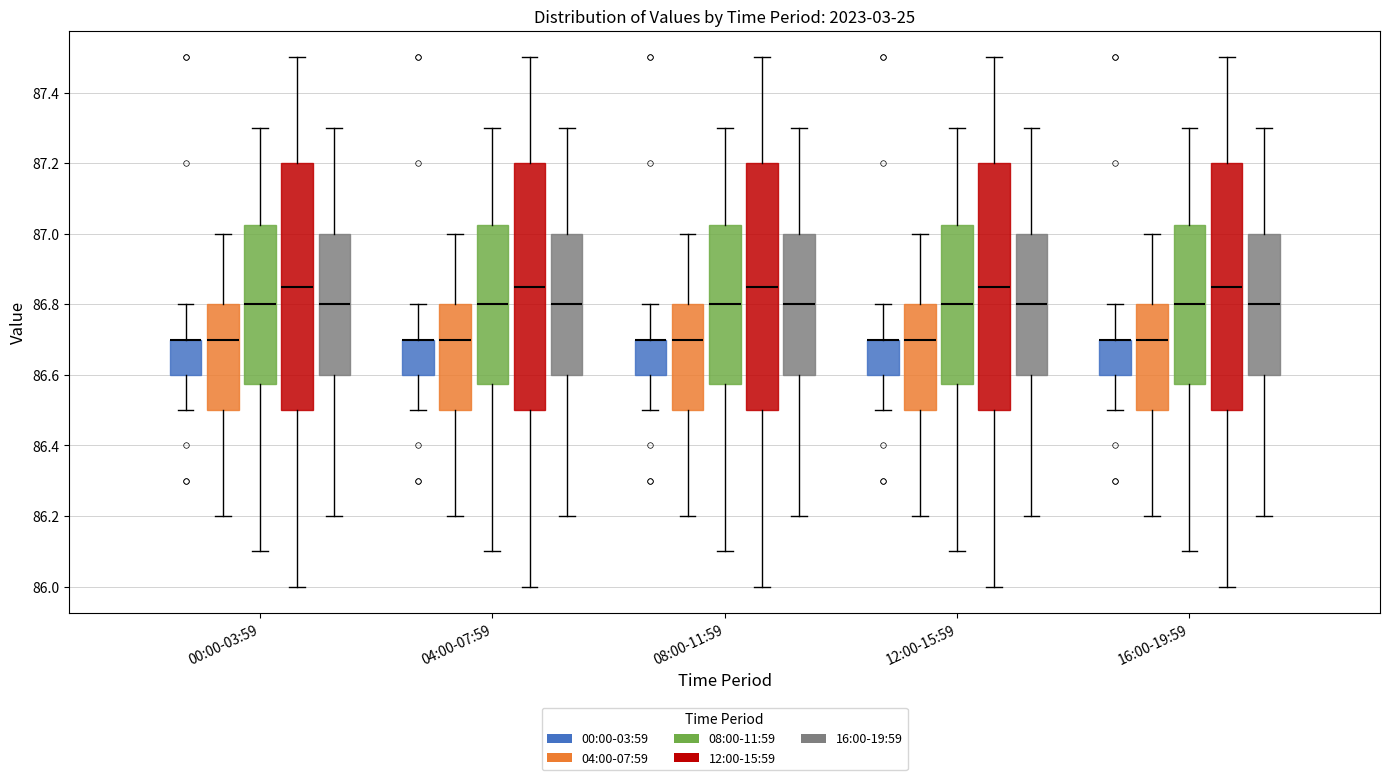

Reading left to right, transcribe this box plot: for each box, give where its median line is, the range the box spans, and where its two whiskers end, as read against the y-axis. The values are not printed on the chart, so give them approximately, as read against the axis.

00:00-03:59 (00:00-03:59): median 86.70 (drawn on the box's upper edge), box 86.60 to 86.70, whiskers 86.50 to 86.80
00:00-03:59 (04:00-07:59): median 86.70, box 86.50 to 86.80, whiskers 86.20 to 87.00
00:00-03:59 (08:00-11:59): median 86.80, box 86.58 to 87.02, whiskers 86.10 to 87.30
00:00-03:59 (12:00-15:59): median 86.86, box 86.50 to 87.20, whiskers 86.00 to 87.50
00:00-03:59 (16:00-19:59): median 86.80, box 86.60 to 87.00, whiskers 86.20 to 87.30
04:00-07:59 (00:00-03:59): median 86.70 (drawn on the box's upper edge), box 86.60 to 86.70, whiskers 86.50 to 86.80
04:00-07:59 (04:00-07:59): median 86.70, box 86.50 to 86.80, whiskers 86.20 to 87.00
04:00-07:59 (08:00-11:59): median 86.80, box 86.58 to 87.02, whiskers 86.10 to 87.30
04:00-07:59 (12:00-15:59): median 86.86, box 86.50 to 87.20, whiskers 86.00 to 87.50
04:00-07:59 (16:00-19:59): median 86.80, box 86.60 to 87.00, whiskers 86.20 to 87.30
08:00-11:59 (00:00-03:59): median 86.70 (drawn on the box's upper edge), box 86.60 to 86.70, whiskers 86.50 to 86.80
08:00-11:59 (04:00-07:59): median 86.70, box 86.50 to 86.80, whiskers 86.20 to 87.00
08:00-11:59 (08:00-11:59): median 86.80, box 86.58 to 87.02, whiskers 86.10 to 87.30
08:00-11:59 (12:00-15:59): median 86.86, box 86.50 to 87.20, whiskers 86.00 to 87.50
08:00-11:59 (16:00-19:59): median 86.80, box 86.60 to 87.00, whiskers 86.20 to 87.30
12:00-15:59 (00:00-03:59): median 86.70 (drawn on the box's upper edge), box 86.60 to 86.70, whiskers 86.50 to 86.80
12:00-15:59 (04:00-07:59): median 86.70, box 86.50 to 86.80, whiskers 86.20 to 87.00
12:00-15:59 (08:00-11:59): median 86.80, box 86.58 to 87.02, whiskers 86.10 to 87.30
12:00-15:59 (12:00-15:59): median 86.86, box 86.50 to 87.20, whiskers 86.00 to 87.50
12:00-15:59 (16:00-19:59): median 86.80, box 86.60 to 87.00, whiskers 86.20 to 87.30
16:00-19:59 (00:00-03:59): median 86.70 (drawn on the box's upper edge), box 86.60 to 86.70, whiskers 86.50 to 86.80
16:00-19:59 (04:00-07:59): median 86.70, box 86.50 to 86.80, whiskers 86.20 to 87.00
16:00-19:59 (08:00-11:59): median 86.80, box 86.58 to 87.02, whiskers 86.10 to 87.30
16:00-19:59 (12:00-15:59): median 86.86, box 86.50 to 87.20, whiskers 86.00 to 87.50
16:00-19:59 (16:00-19:59): median 86.80, box 86.60 to 87.00, whiskers 86.20 to 87.30